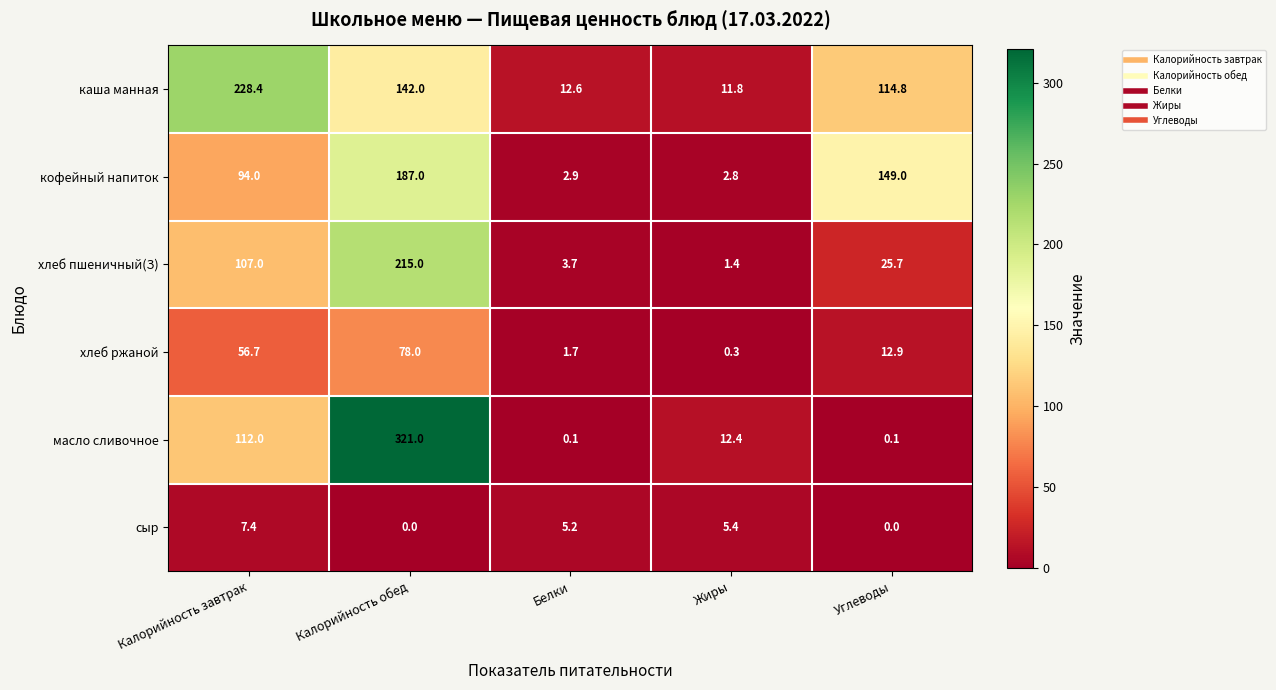

Which series has the largest total across all categories?

каша манная